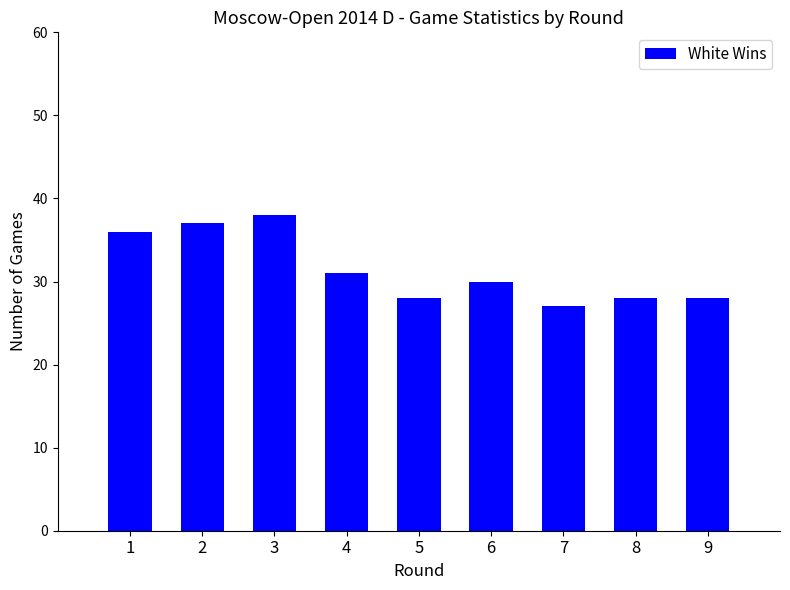

Does the chart contain any negative values?

No